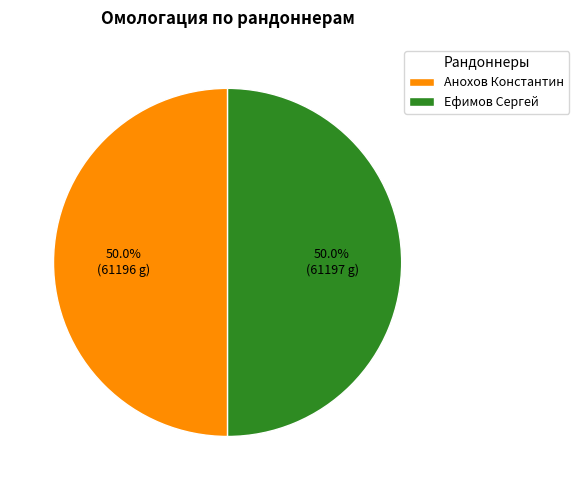

What is the ratio of the value at Анохов Константин to the value at Ефимов Сергей?

1.0